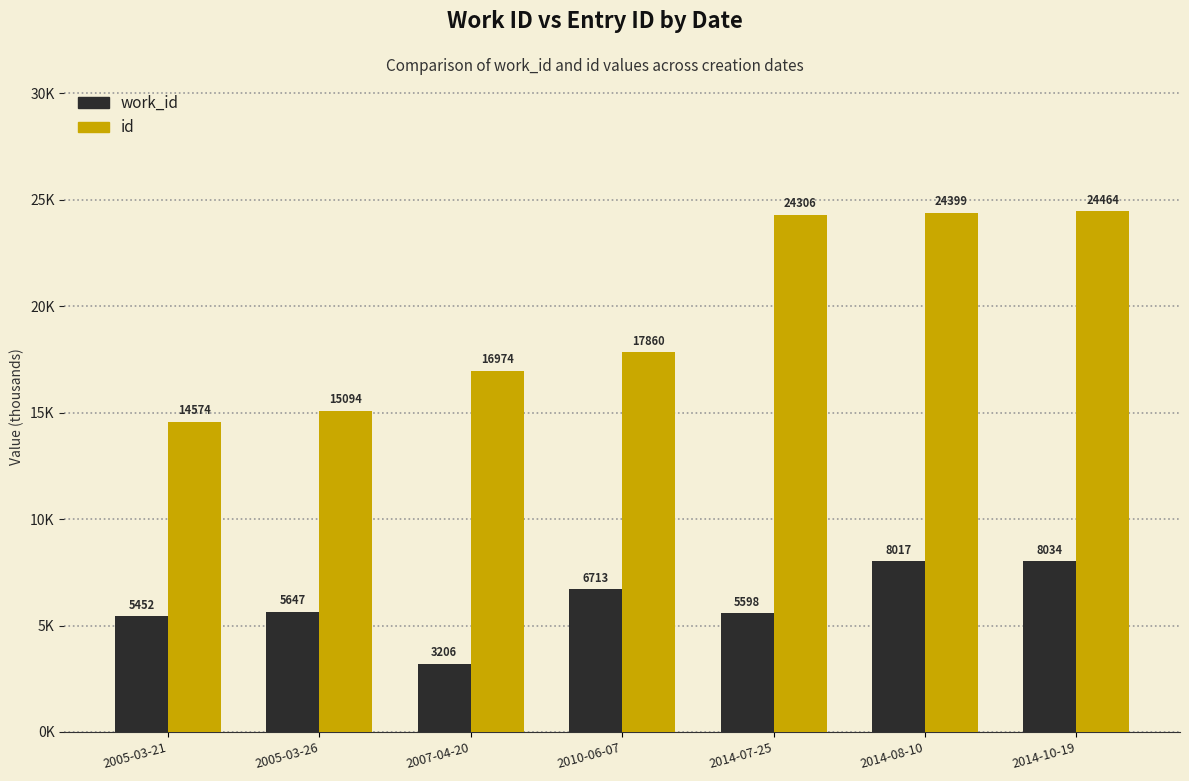

What are all the series names shown in the legend?

work_id, id